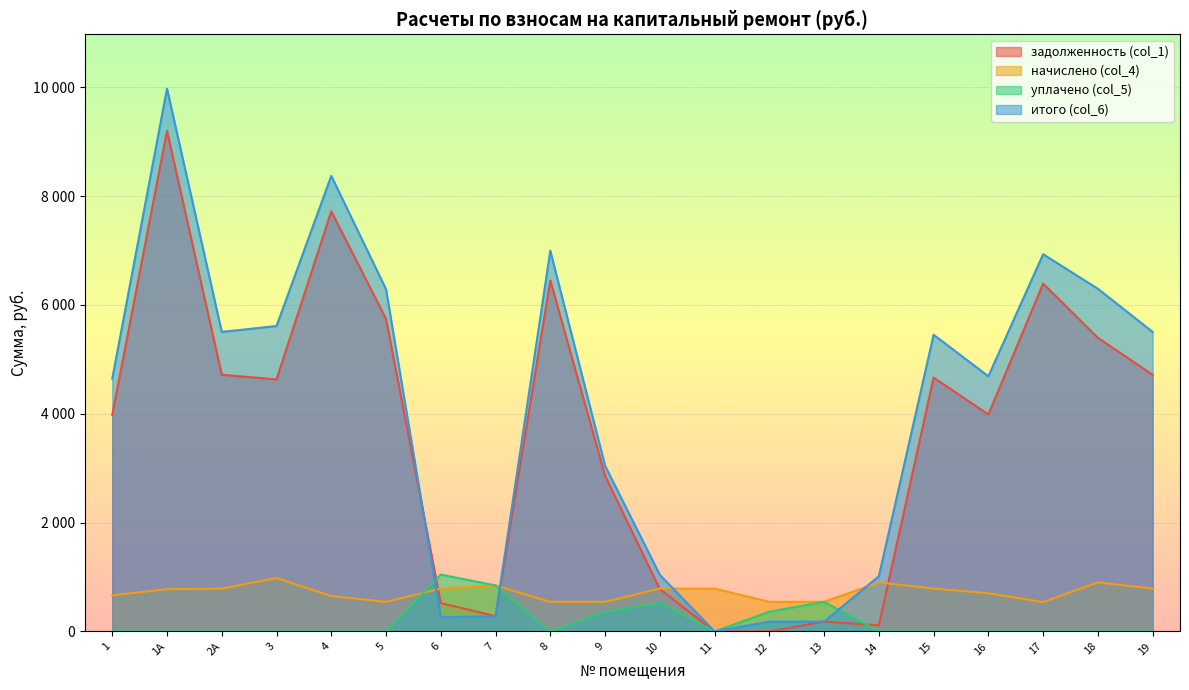

How many values in уплачено (col_5) are above zero?

6